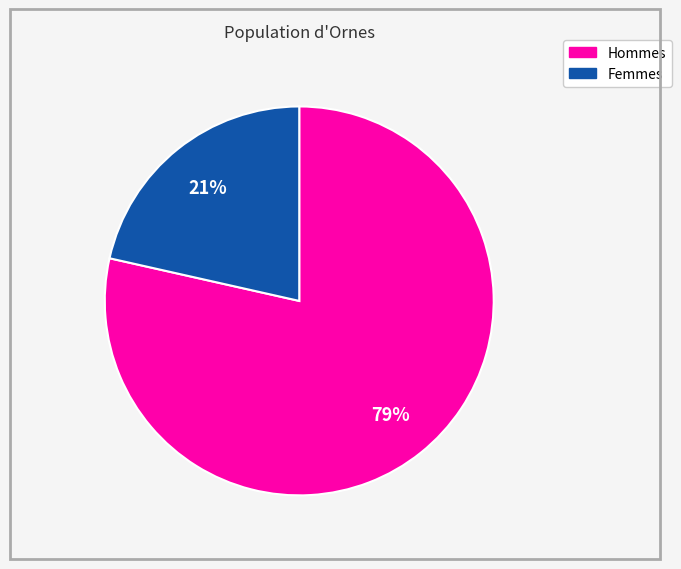

To the nearest percent, what is the average slice percentage?

50%